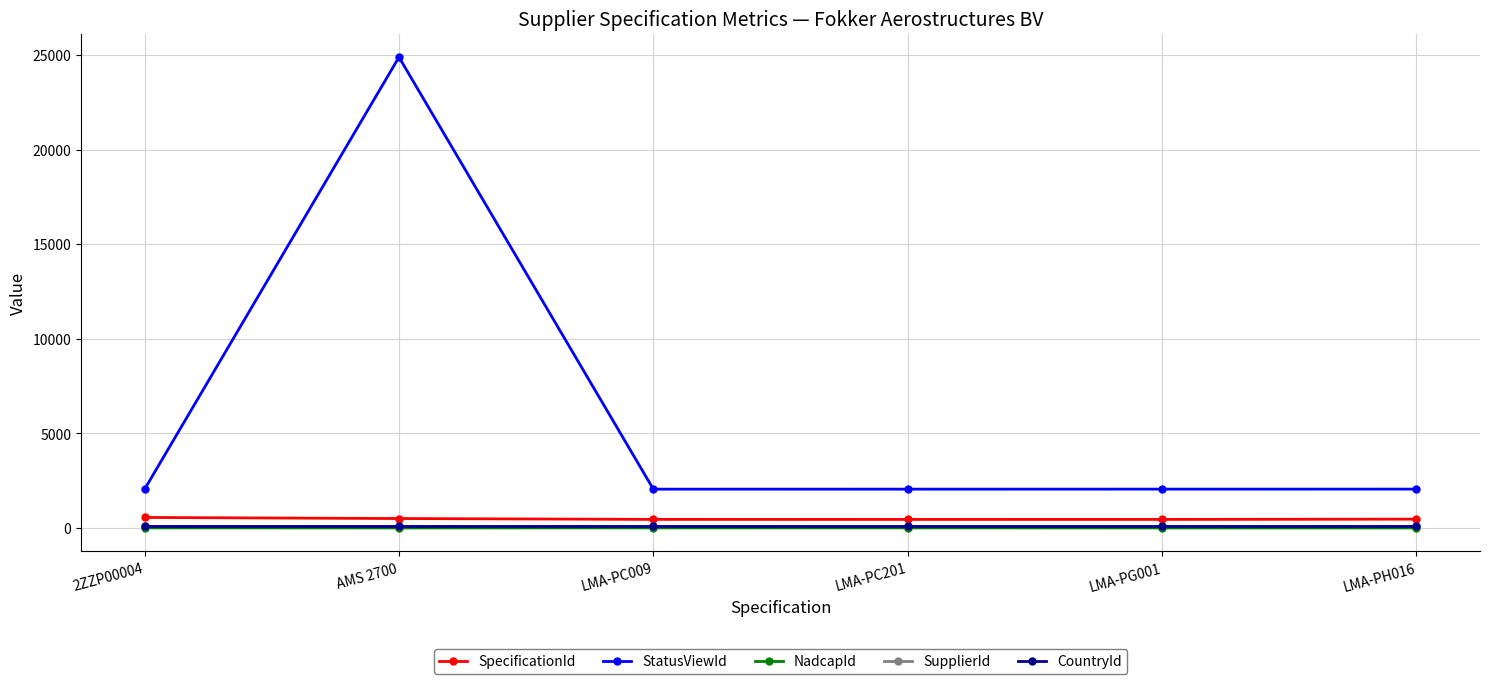

What is the approximate value of SpecificationId at AMS 2700?

500